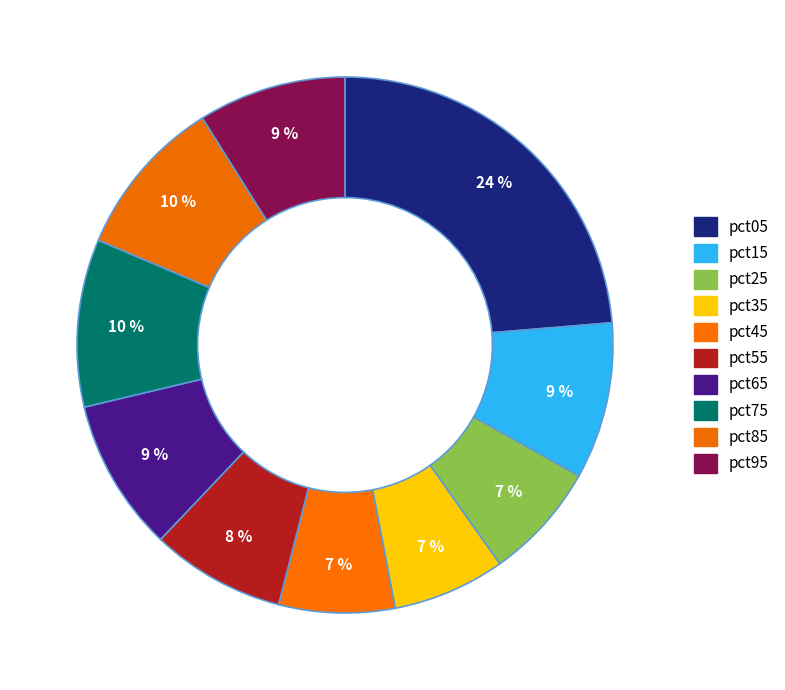

What is the total percentage of pct95 and pct85?

18.6%